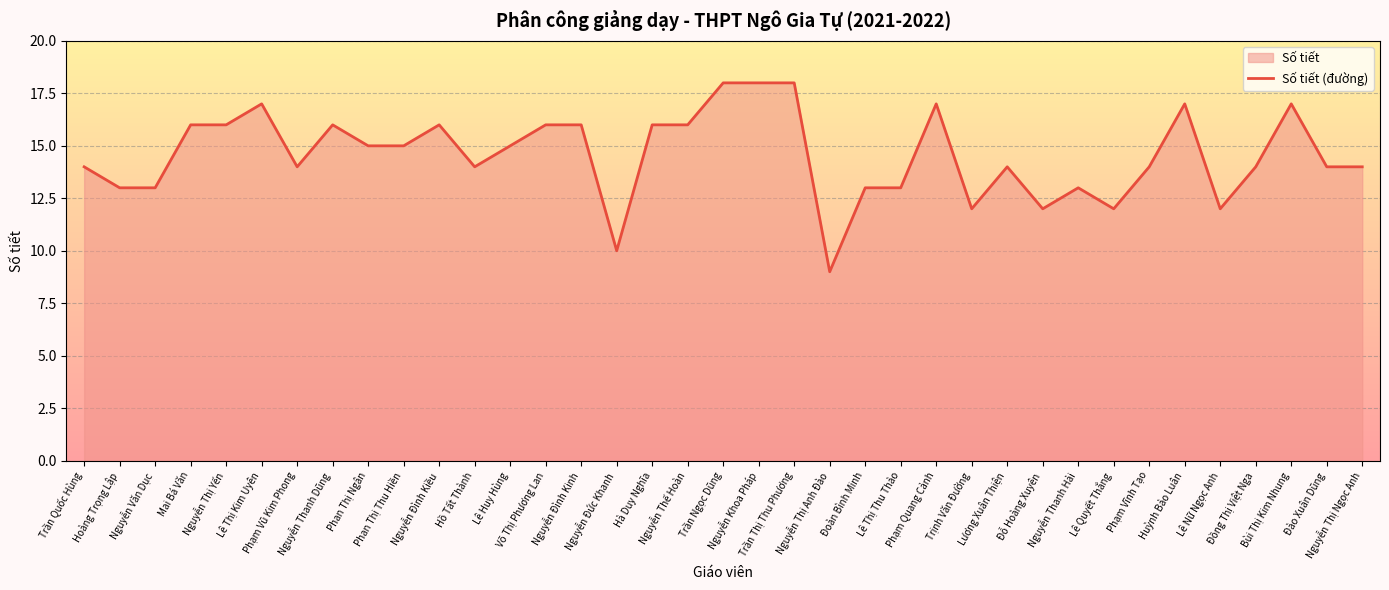

How many lines are shown in the chart?

1